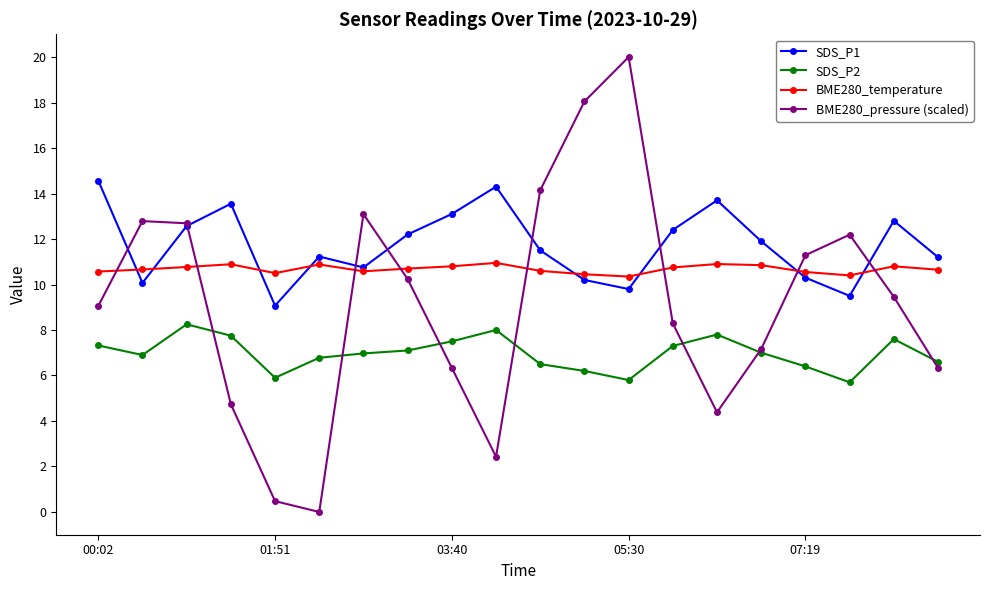

List the series in order of their peak value, highest first.

BME280_pressure (scaled), SDS_P1, BME280_temperature, SDS_P2